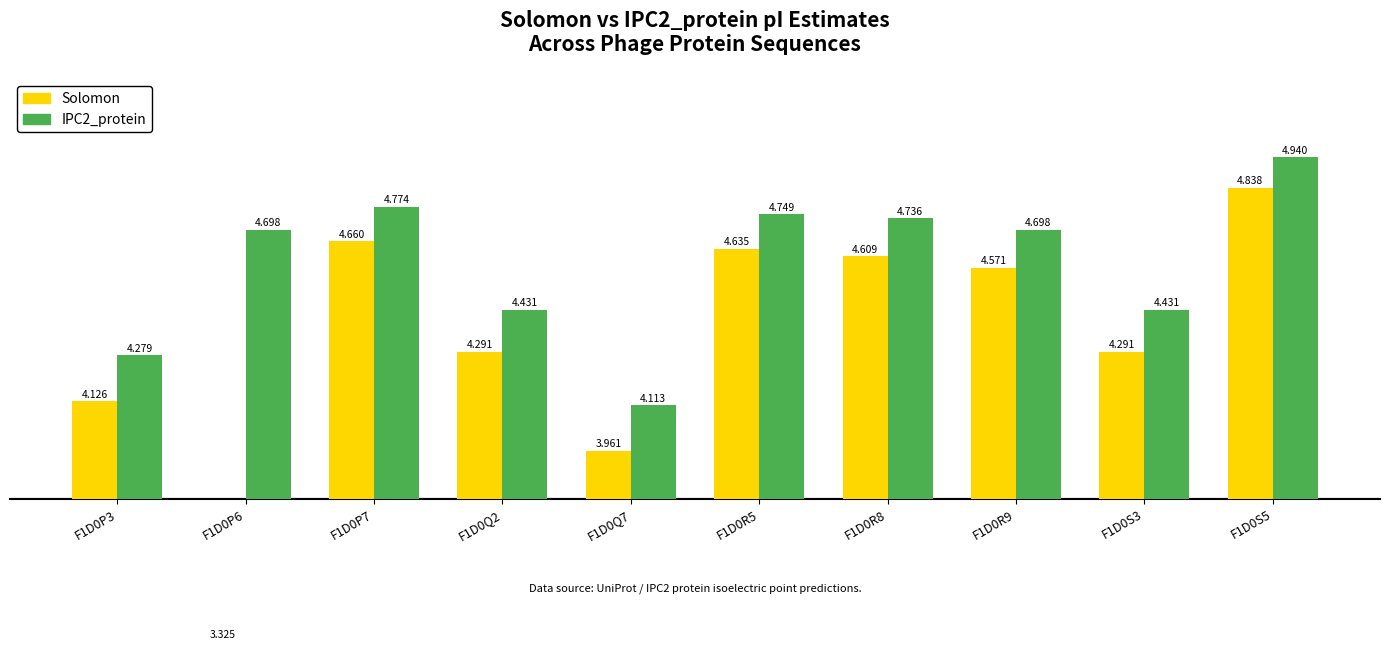

At which label does IPC2_protein reach its peak?

F1D0S5